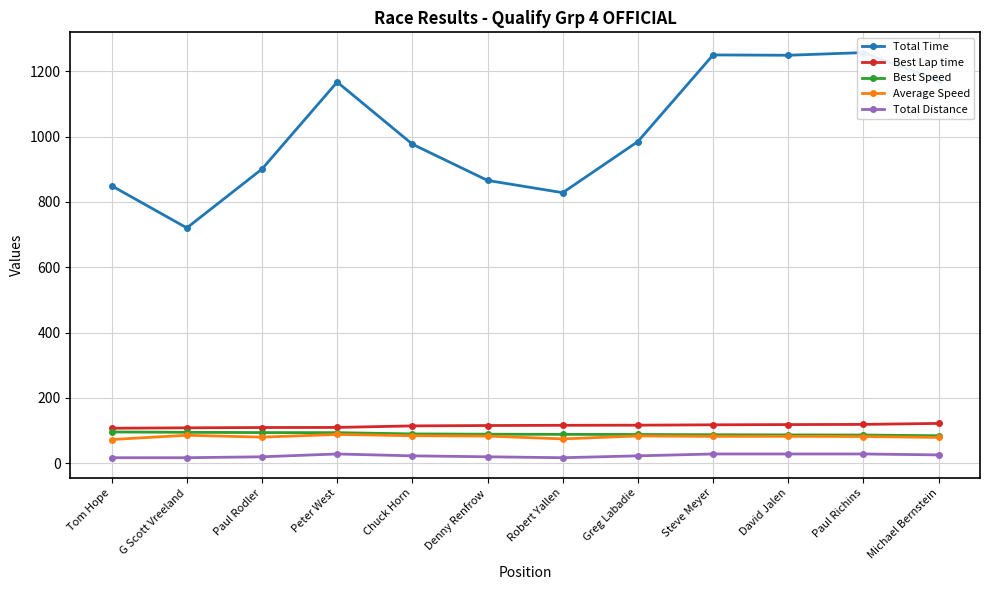

Where does the Total Distance series first go above 22?

Peter West